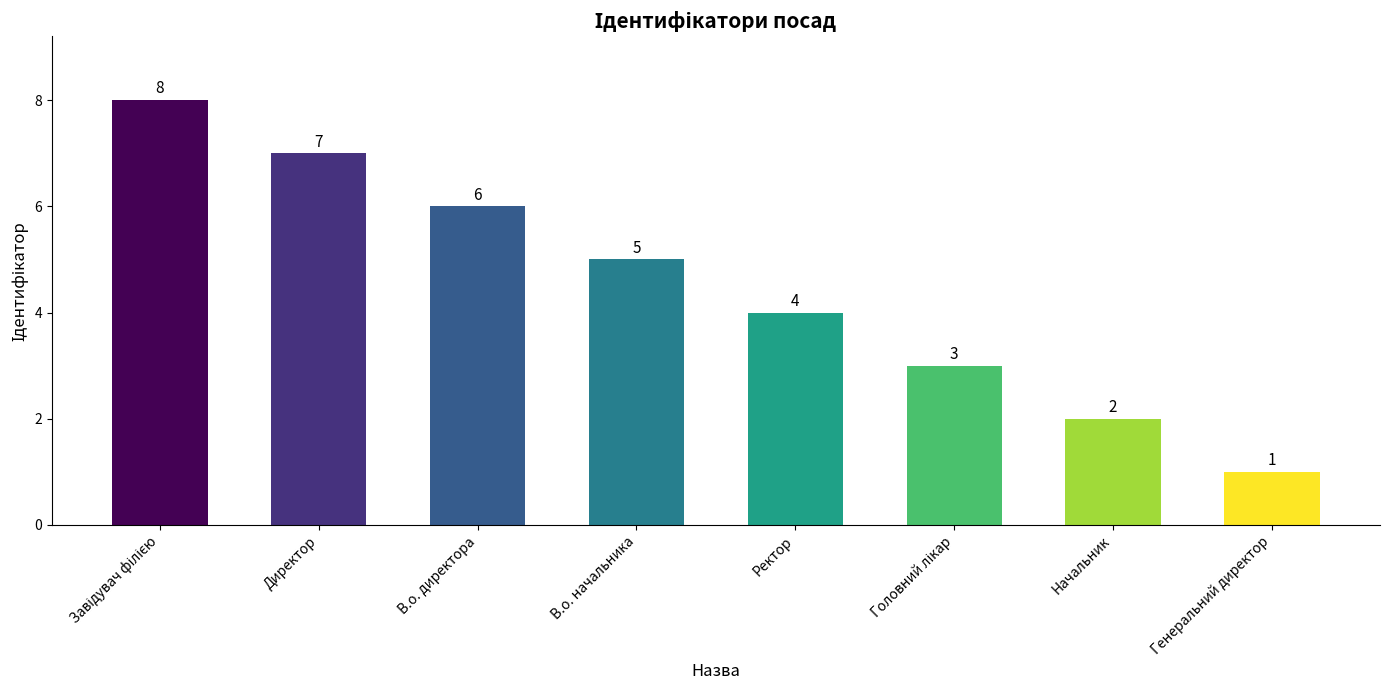

What is the greatest value displayed?

8